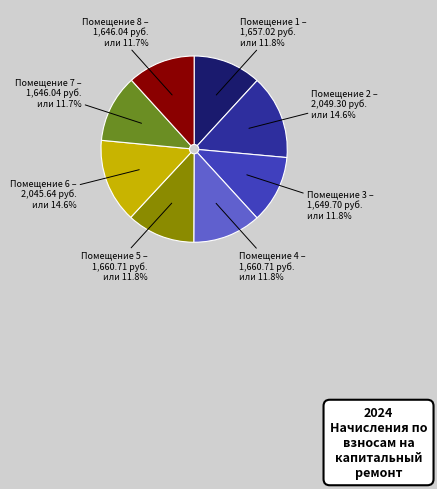

Combined, do Помещение 2 and Помещение 7 account for over 50%?

No